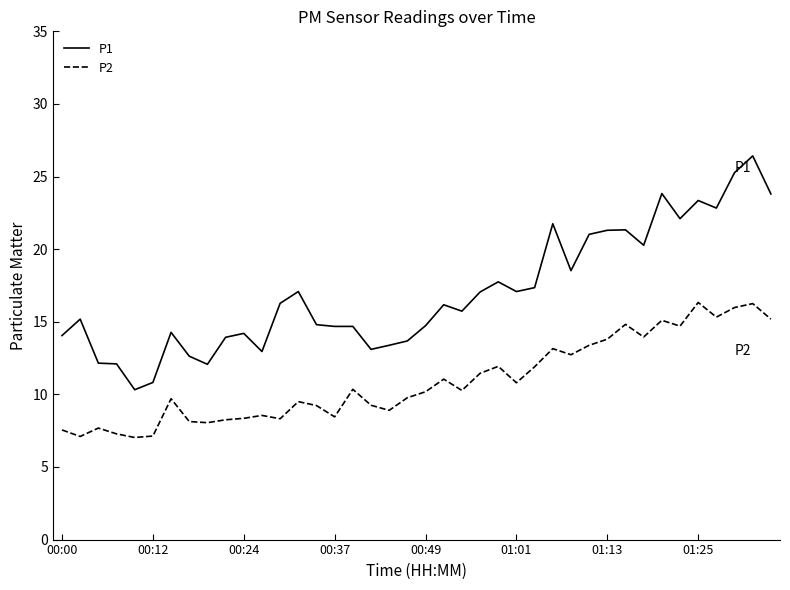

What is the difference between the maximum and minimum values in the P2 series?

9.3